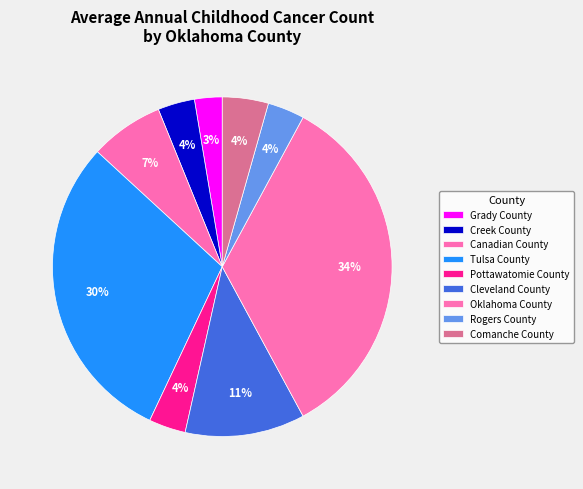

Is it true that Pottawatomie County is 13% of the pie?

False